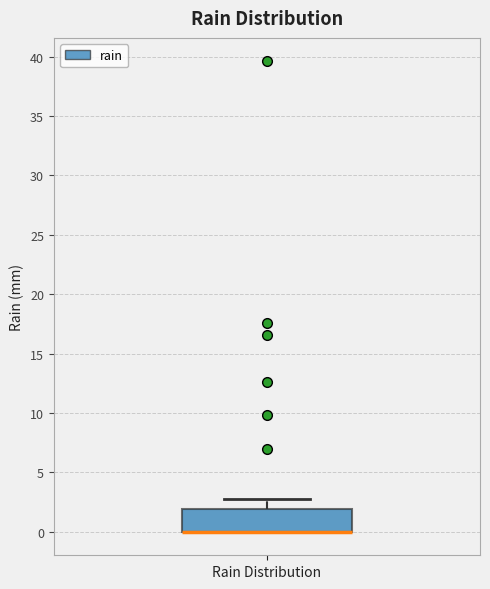

Where does the upper whisker of the box for Rain Distribution end on the y-axis? The values are not printed on the chart, so give them approximately, as read against the axis.

3